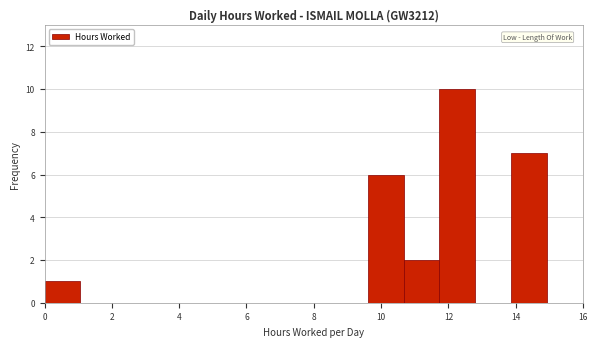

Reading left to right, transcribe this chart: for each bar, give the range it covers on the x-axis and its height. Neither the bar edges nor the heights are printed on the chart, so give them approximately, as read against the axes.

0.0 to 1.0: 1
1.0 to 2.2: 0
2.2 to 3.2: 0
3.2 to 4.2: 0
4.2 to 5.4: 0
5.4 to 6.4: 0
6.4 to 7.4: 0
7.4 to 8.6: 0
8.6 to 9.6: 0
9.6 to 10.6: 6
10.6 to 11.8: 2
11.8 to 12.8: 10
12.8 to 13.8: 0
13.8 to 15.0: 7
15.0 to 16.0: 0